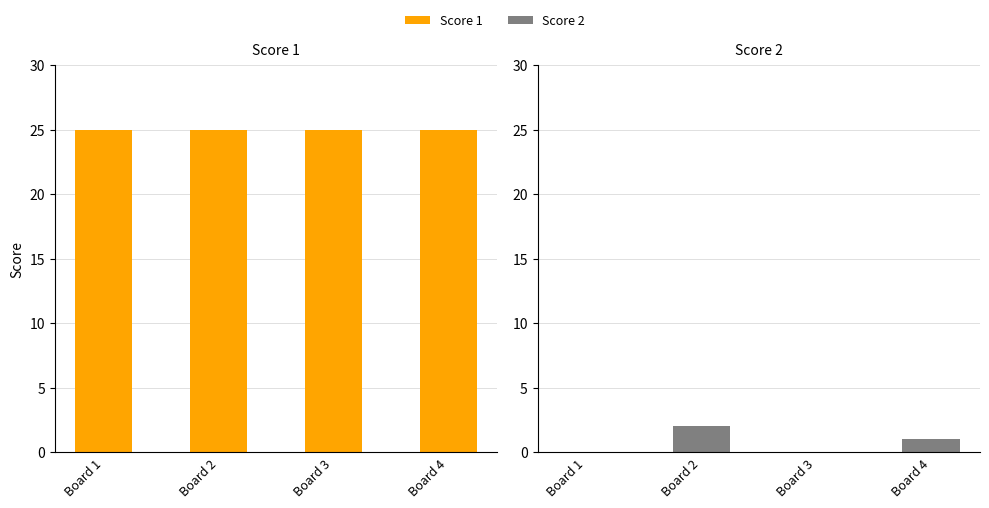

Between Board 2 and Board 4, which series saw the biggest shift?

Score 2